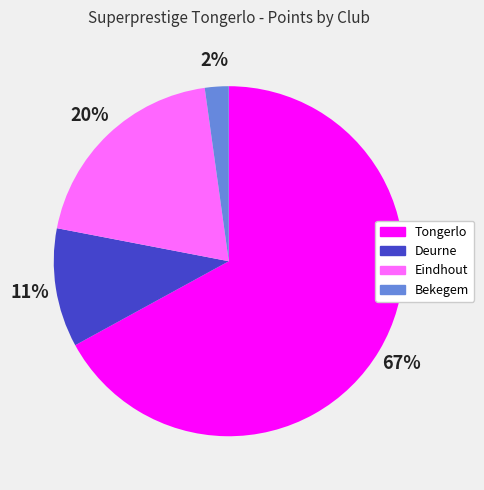

How many slices are in this pie chart?

4